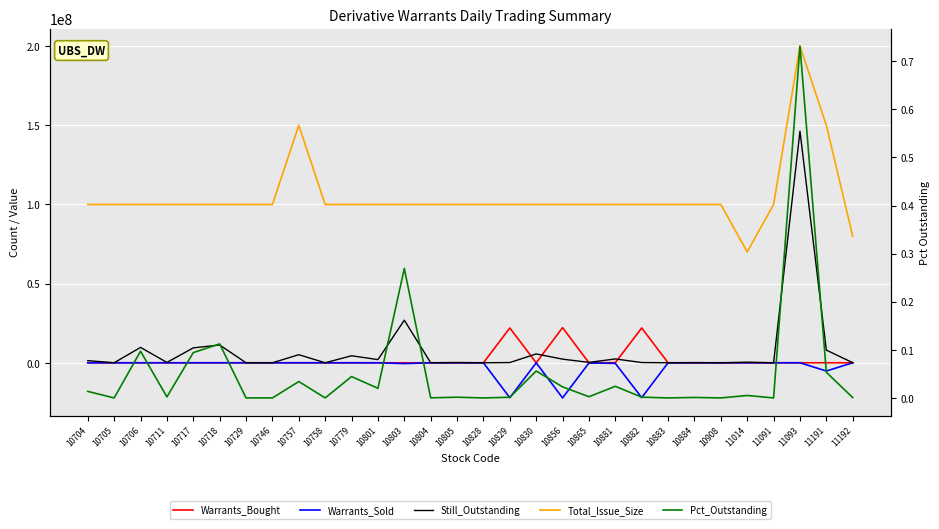

Reading left to right, what are all the values shown in this chart?

Warrants_Bought: 0.0	0.0	0.0	0.0	0.0	0.0	0.0	0.0	0.0	0.0	0.0	0.0	0.0	0.0	0.0	0.0	22000000.0	0.0	22200000.0	0.0	70000.0	22000000.0	0.0	0.0	0.0	0.0	0.0	0.0	0.0	0.0
Warrants_Sold: 0.0	0.0	0.0	0.0	0.0	0.0	0.0	0.0	0.0	0.0	0.0	-10000.0	-500000.0	0.0	0.0	0.0	-22070000.0	-40000.0	-22200000.0	-120000.0	-360000.0	-22020000.0	0.0	0.0	0.0	0.0	0.0	0.0	-5200000.0	0.0
Still_Outstanding: 1360000.0	0.0	9710000.0	210000.0	9420000.0	11230000.0	0.0	0.0	5110000.0	0.0	4440000.0	2000000.0	26910000.0	20000.0	150000.0	0.0	140000.0	5600000.0	2300000.0	250000.0	2420000.0	160000.0	0.0	100000.0	0.0	360000.0	0.0	146270000.0	8000000.0	60000.0
Total_Issue_Size: 100000000.0	100000000.0	100000000.0	100000000.0	100000000.0	100000000.0	100000000.0	100000000.0	150000000.0	100000000.0	100000000.0	100000000.0	100000000.0	100000000.0	100000000.0	100000000.0	100000000.0	100000000.0	100000000.0	100000000.0	100000000.0	100000000.0	100000000.0	100000000.0	100000000.0	70000000.0	100000000.0	200000000.0	150000000.0	80000000.0
Pct_Outstanding: 0.0	0.0	0.1	0.0	0.1	0.1	0.0	0.0	0.0	0.0	0.0	0.0	0.3	0.0	0.0	0.0	0.0	0.1	0.0	0.0	0.0	0.0	0.0	0.0	0.0	0.0	0.0	0.7	0.1	0.0